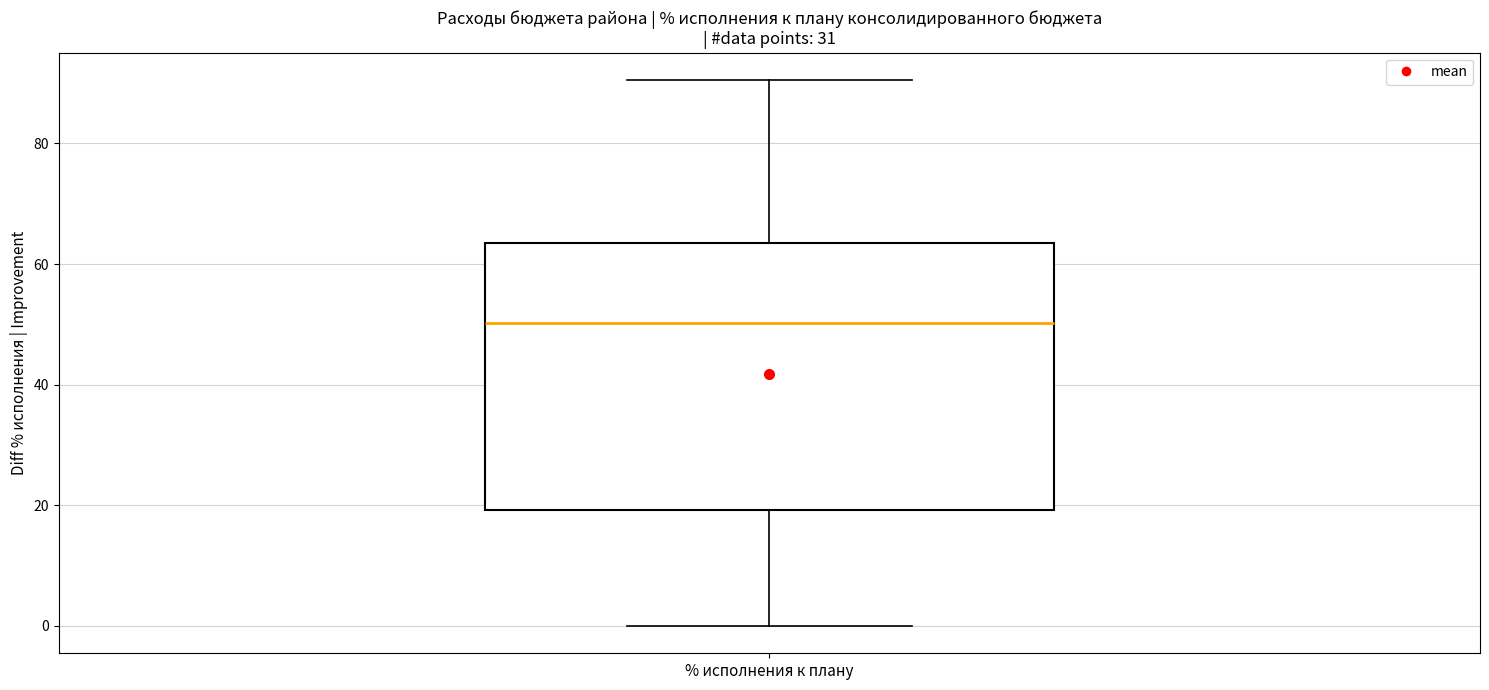

Read this box plot against the y-axis: the position of the median line, the range covered by the box, and the ends of both whiskers. The values are not printed on the chart, so give them approximately, as read against the axis.

median 50, box 20 to 64, whiskers 0 to 90